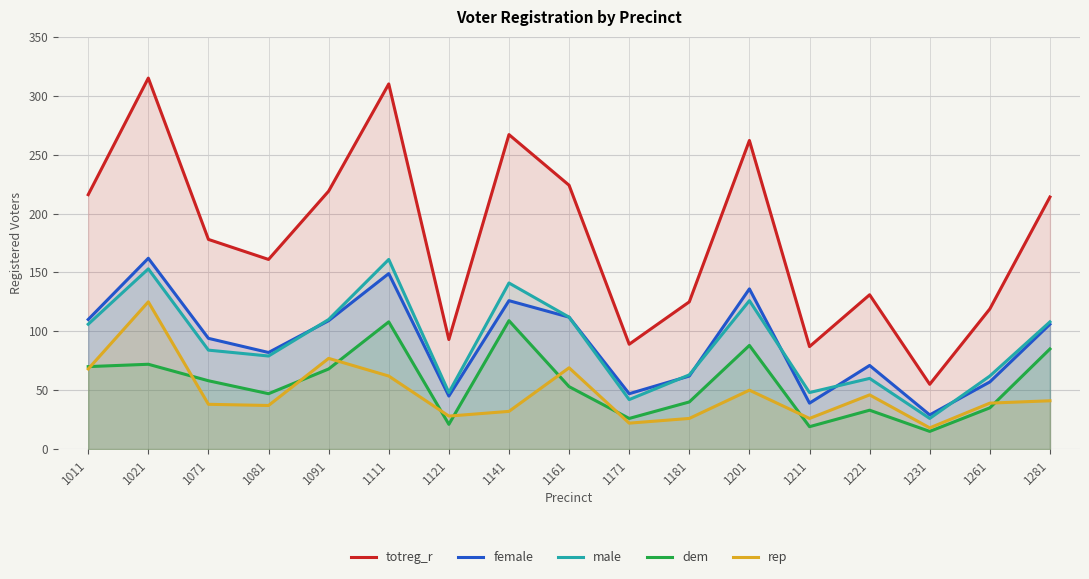

List the series in order of their peak value, highest first.

totreg_r, female, male, rep, dem